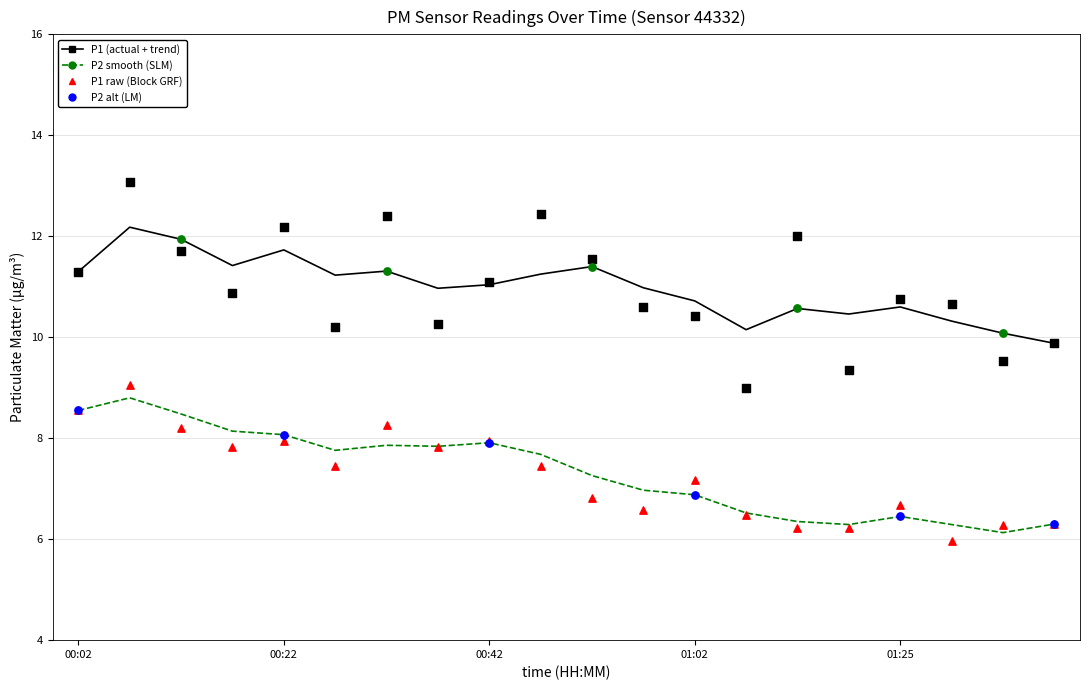

What is the total value across all series at 00:12?

40.3